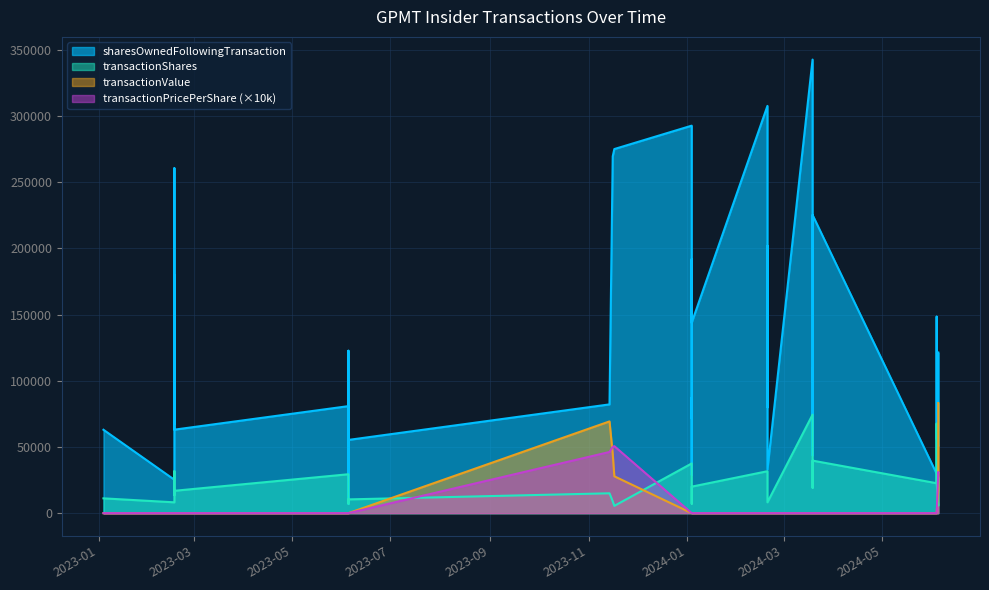

The transactionShares series shows 6327.6 at 2024-01-04. True or false?

False